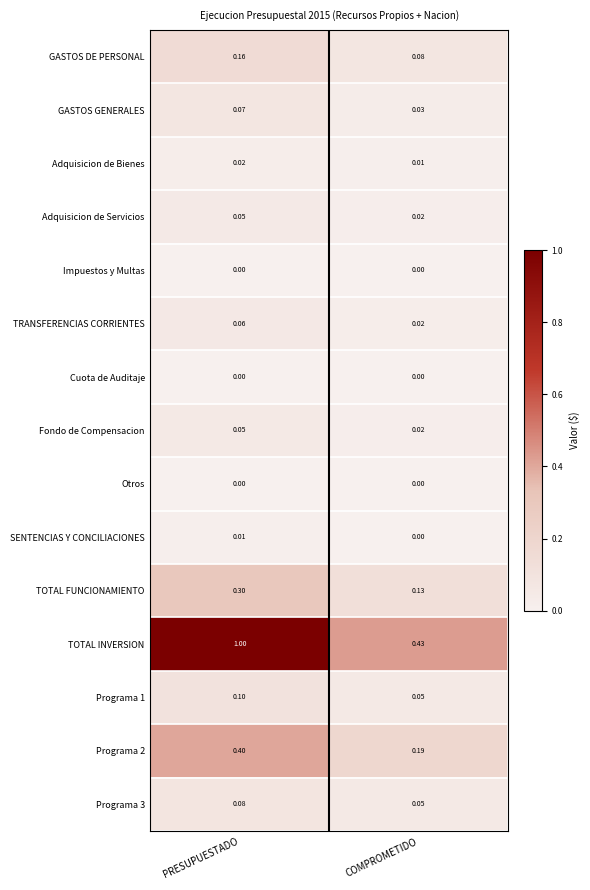

Which series changed the most between PRESUPUESTADO and COMPROMETIDO?

TOTAL INVERSION